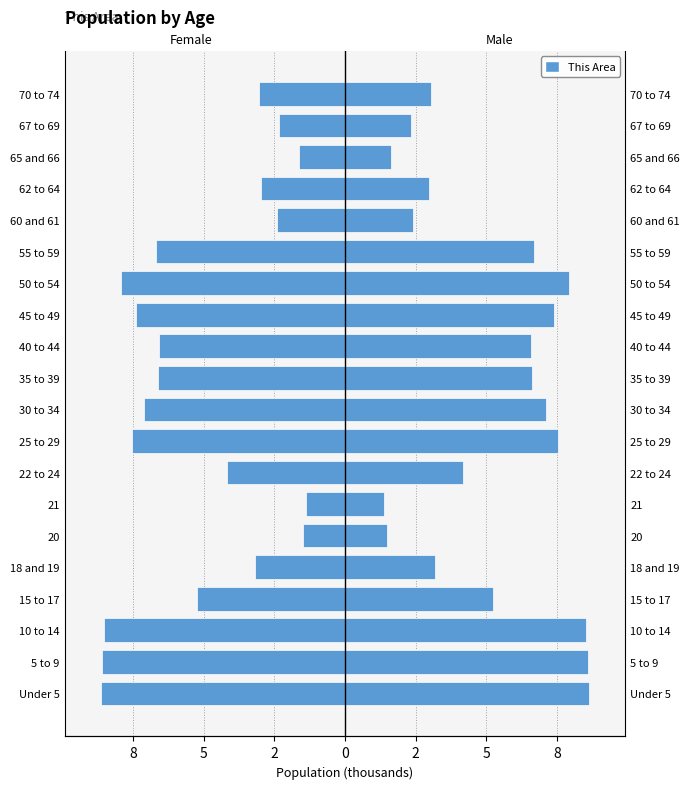

Between 25 to 29 and 22 to 24, which is larger?

22 to 24